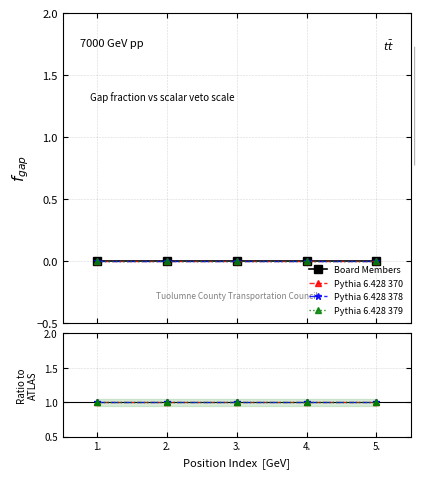

What is the label of the 3rd point from the left?

3.